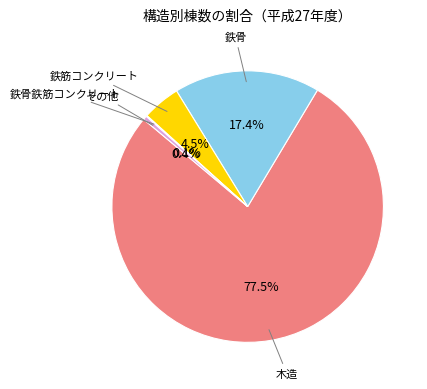

To the nearest percent, what is the average slice percentage?

20%